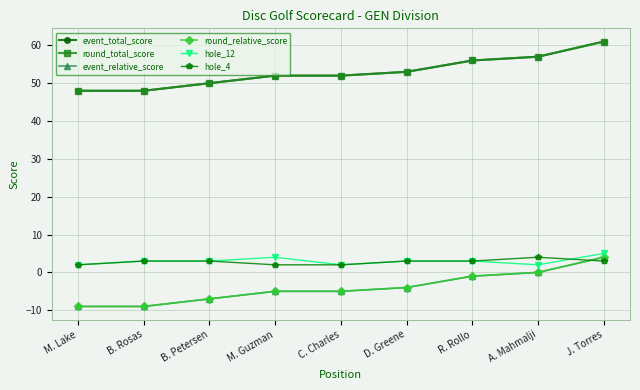

At which label is round_relative_score closest to -2?

R. Rollo